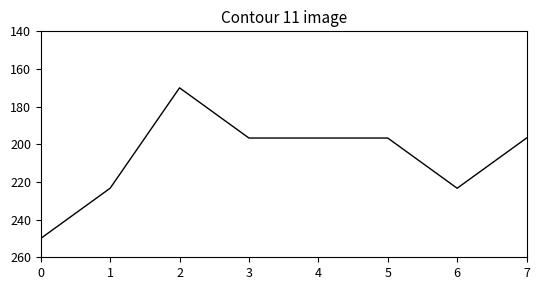

How many lines are shown in the chart?

1